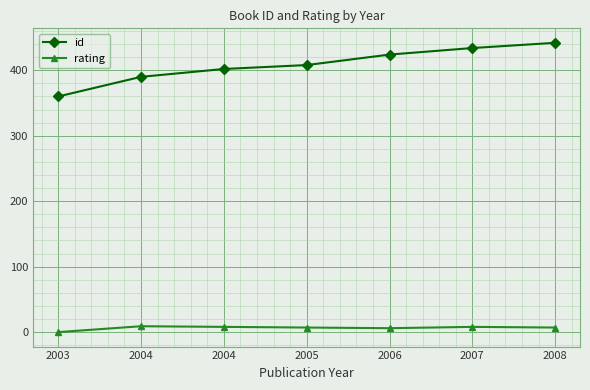

True or false: rating has more than 2 points higher than both neighbors.

False